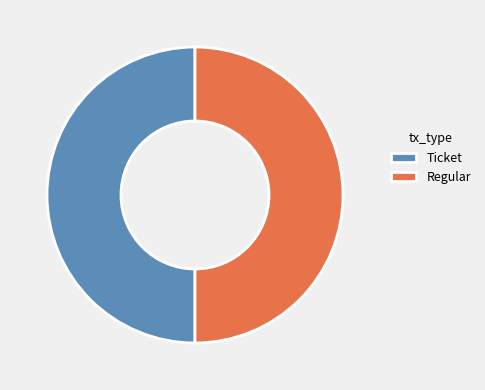

The Regular slice represents 40% of the pie. True or false?

False